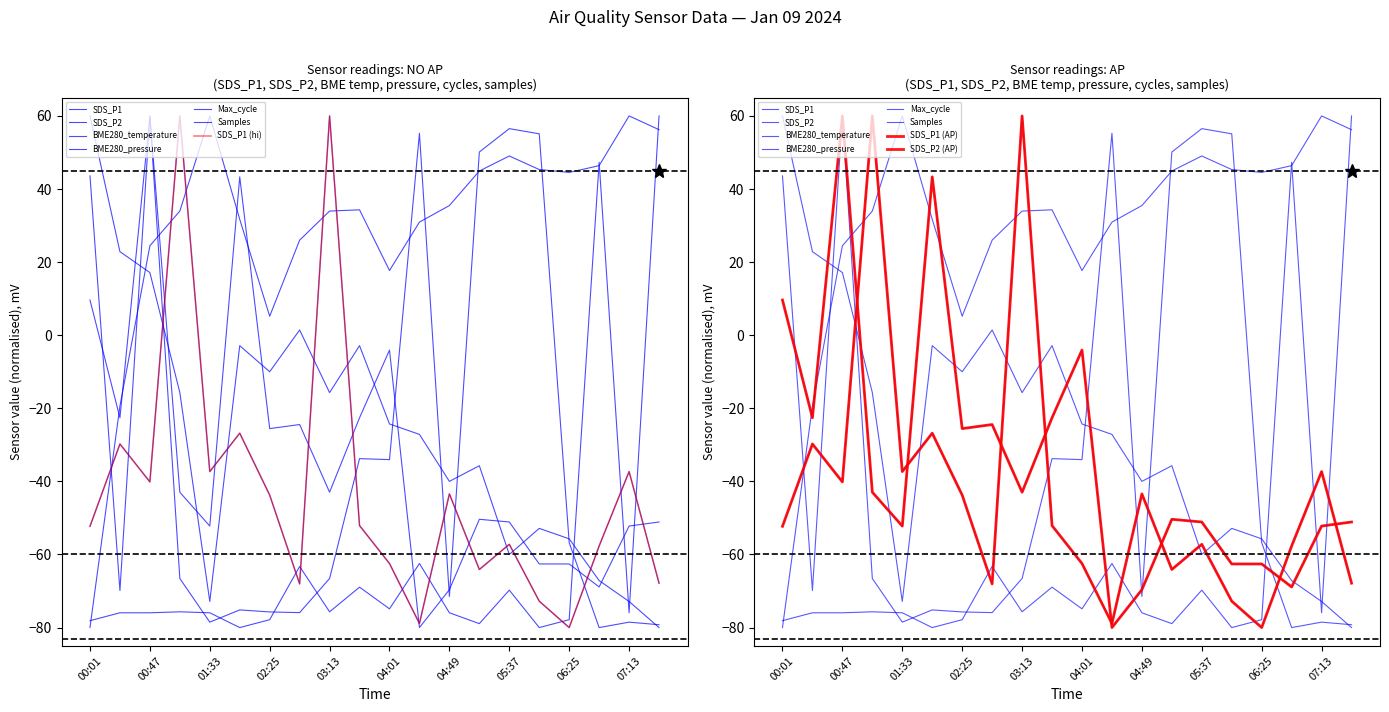

In Samples, how many points are lower than both neighbors (excluding endpoints)?

6